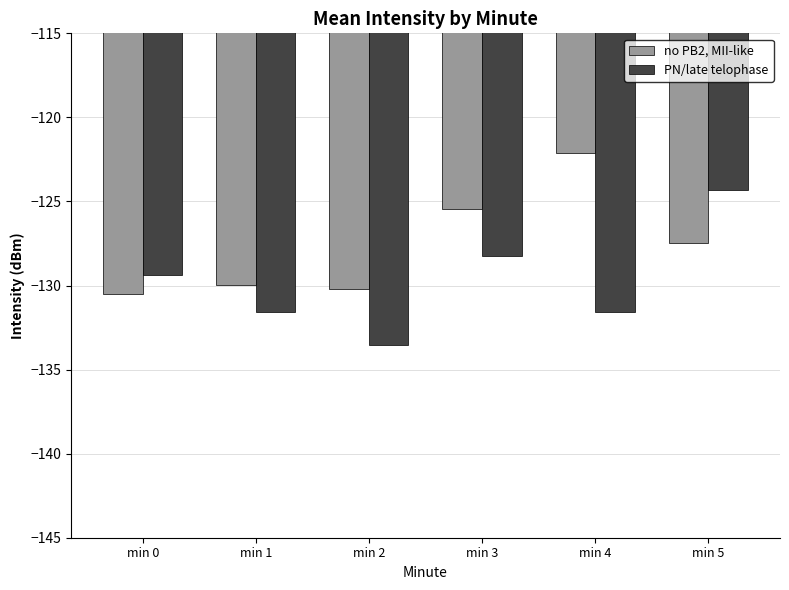

Rank the series by their maximum value, from highest to lowest.

no PB2, MII-like, PN/late telophase